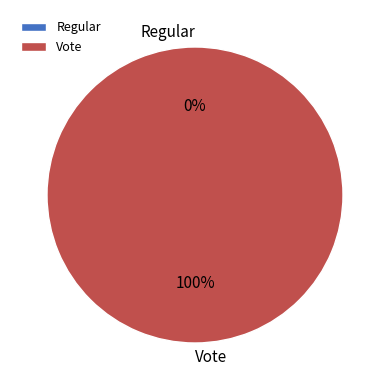

Count the number of slices in the pie.

2